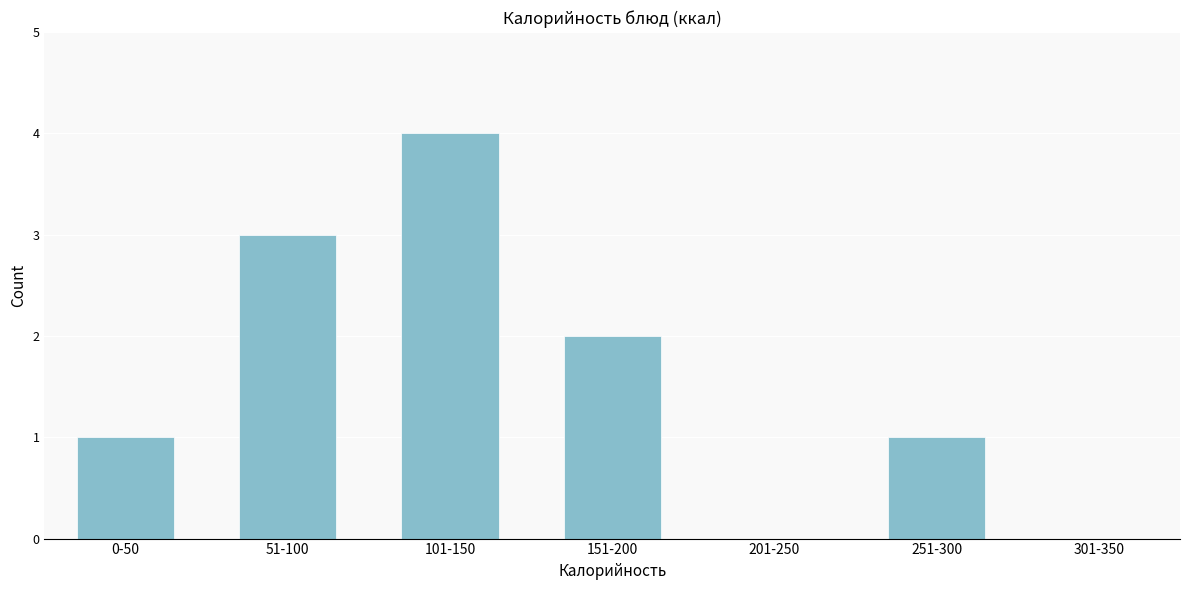

Reading right to left, list all the values displayed in this chart.

301-350=0	251-300=1	201-250=0	151-200=2	101-150=4	51-100=3	0-50=1